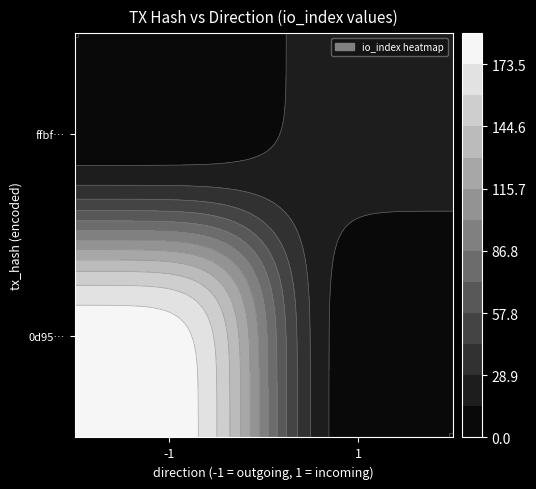

What is the greatest value displayed?

188